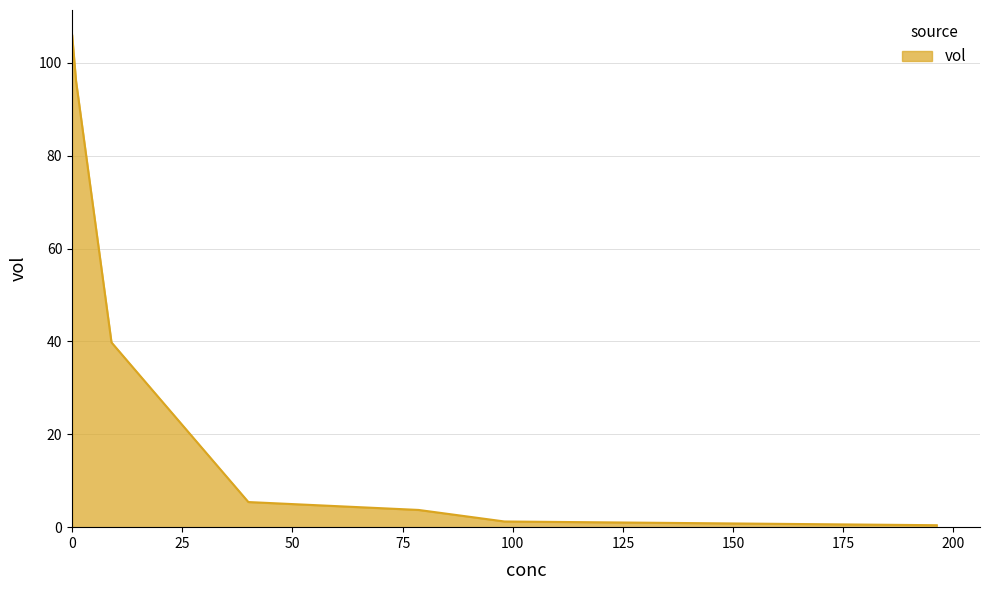

What is the sum of all values?

252.7